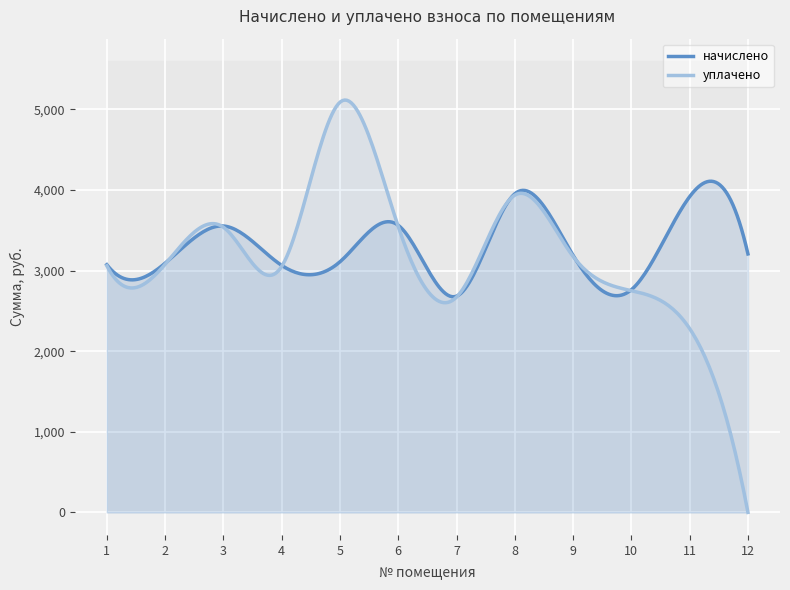

Between 4 and 10, which series saw the biggest shift?

начислено